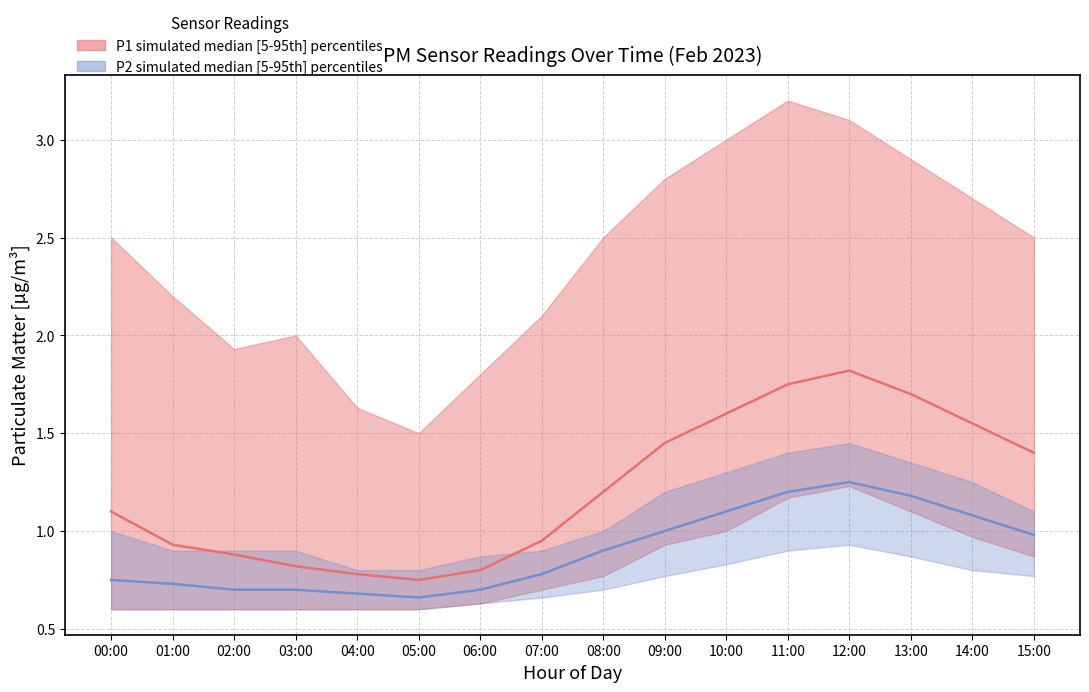

True or false: P2 median and P1 median intersect in this chart.

False